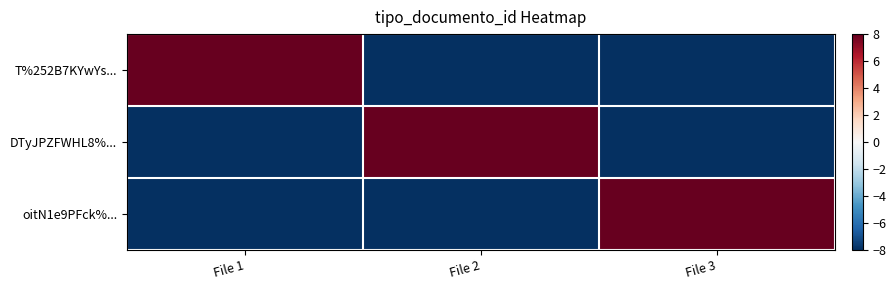

Reading left to right, extract all data points from this chart.

T%252B7KYwYs...: File 1=8	File 2=-8	File 3=-8
DTyJPZFWHL8%...: File 1=-8	File 2=8	File 3=-8
oitN1e9PFck%...: File 1=-8	File 2=-8	File 3=8